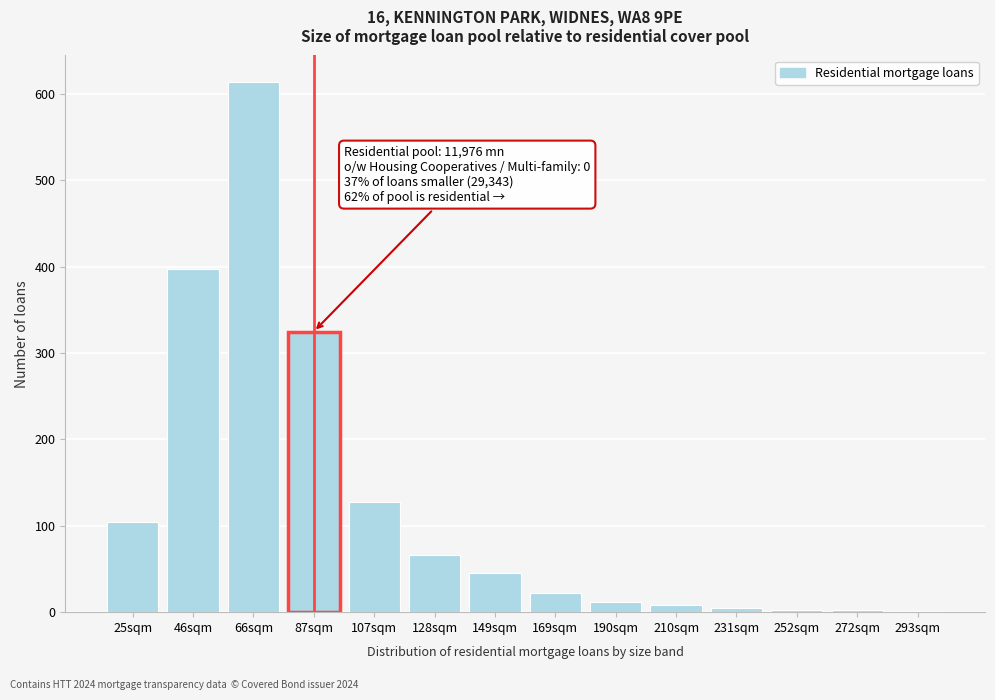

What is the greatest value displayed?

614